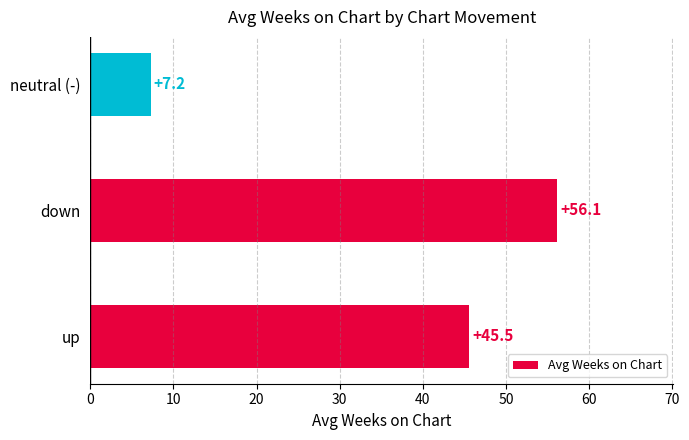

List the labels in order of value, smallest first.

neutral (-), up, down